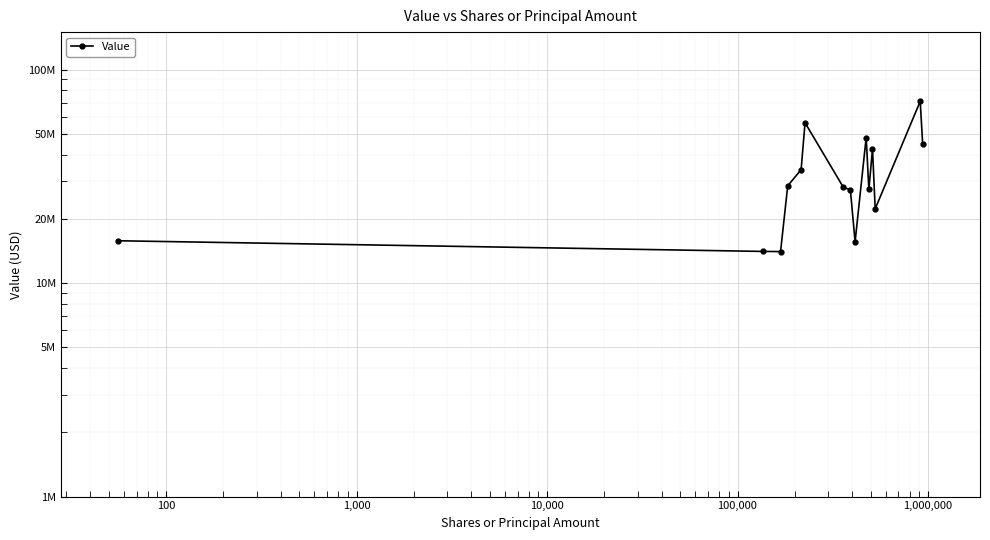

Is this an area chart (filled region under the line)?

No